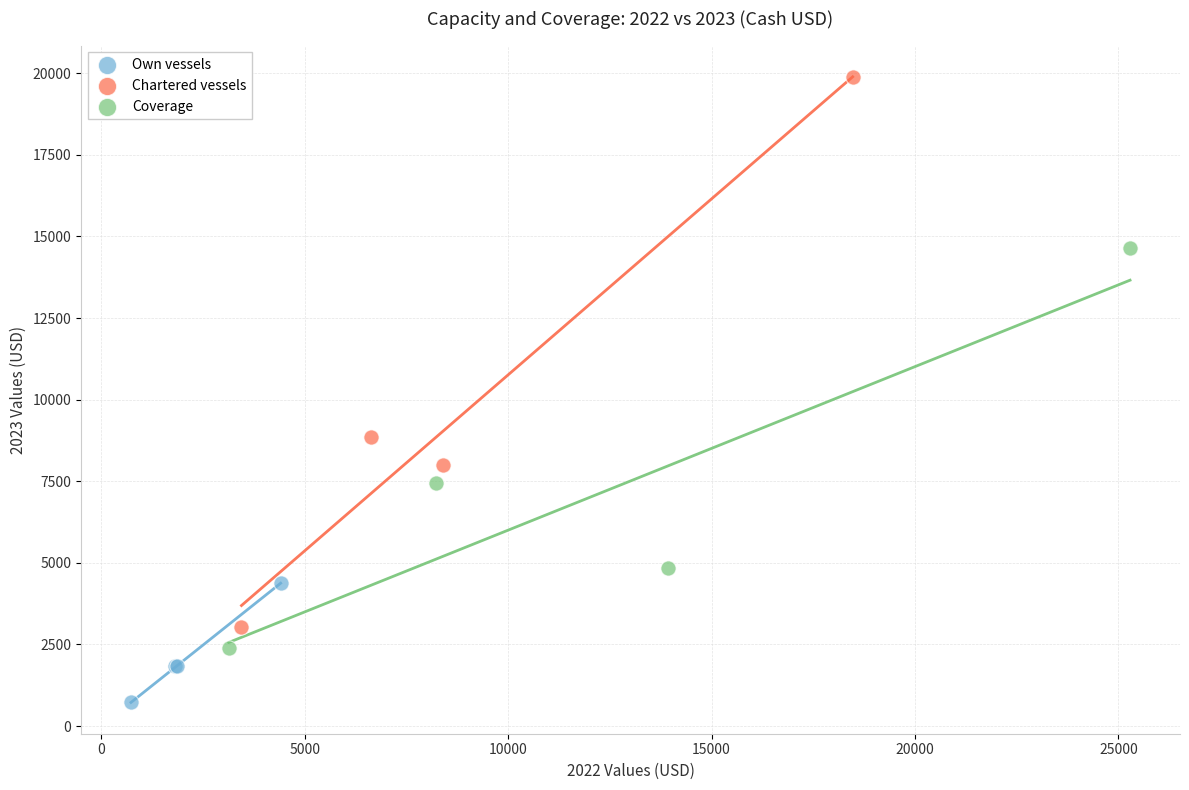

Which series contains the lowest Y value?

Own vessels